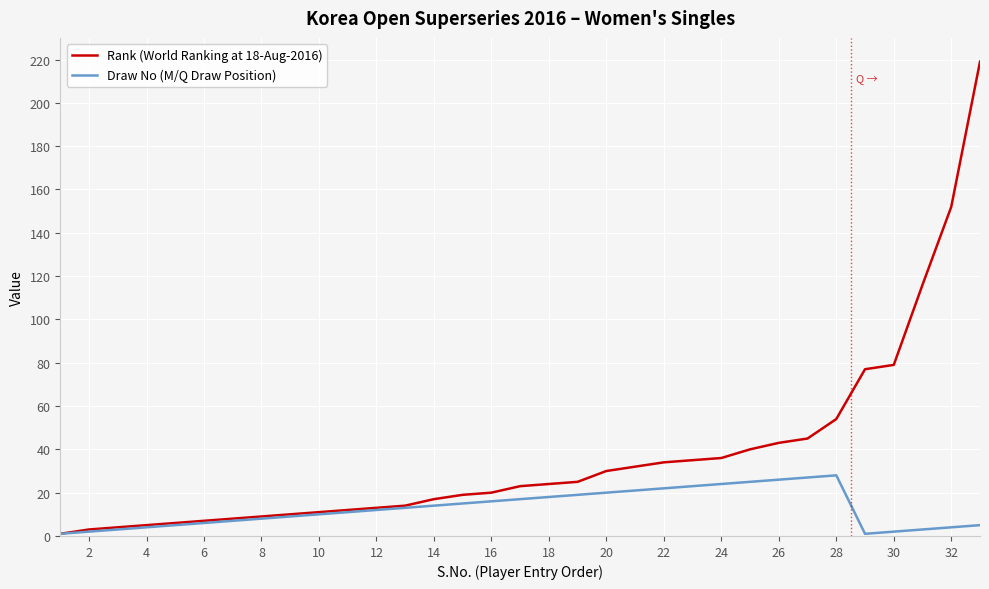

Which series has the widest spread of values?

Rank (World Ranking at 18-Aug-2016)